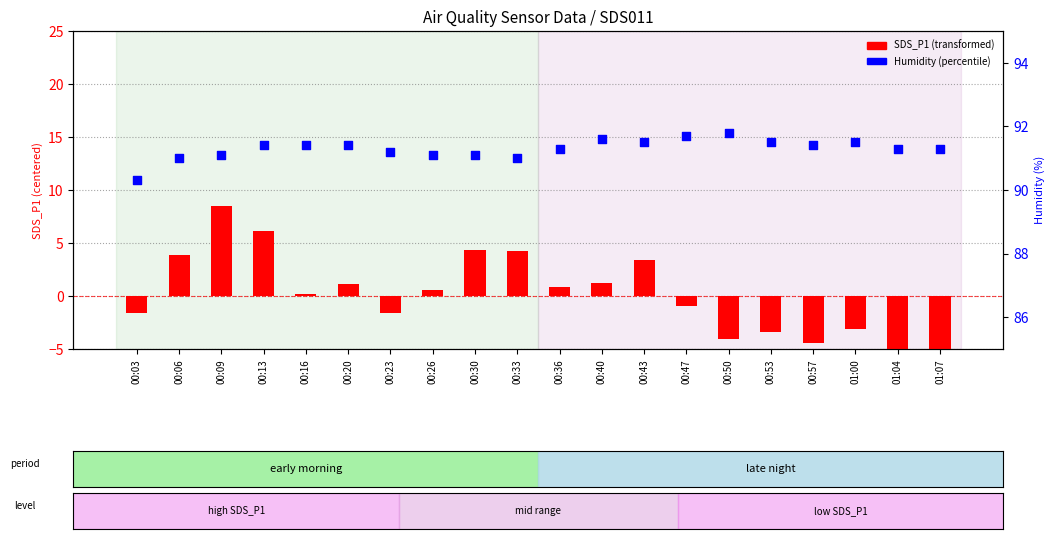

Is the value of Humidity (%) at 00:40 greater than the value of SDS_P1 (centered) at 00:20?

Yes